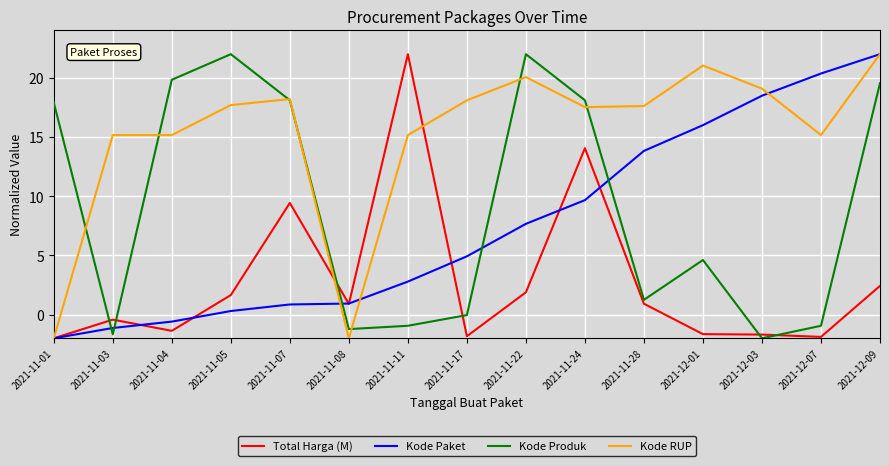

Between 2021-11-03 and 2021-12-01, which series saw the biggest shift?

Kode Paket